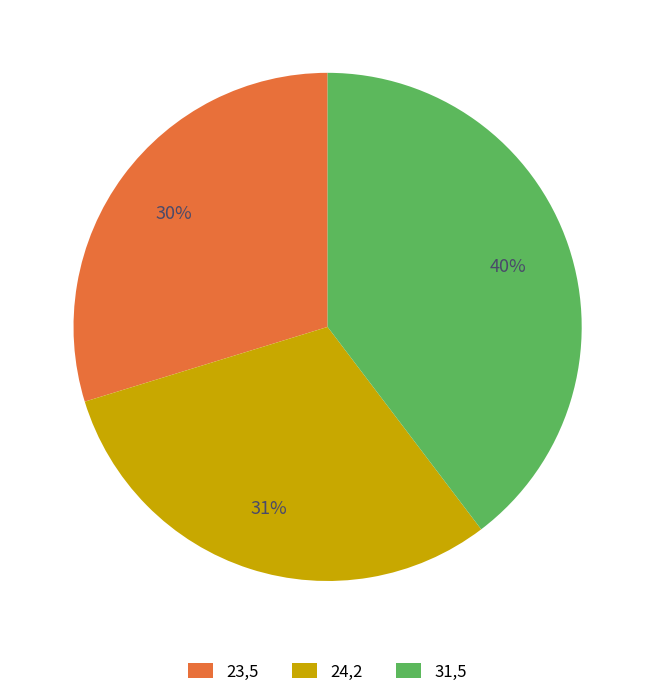

Which category has the smallest portion of the pie?

23,5